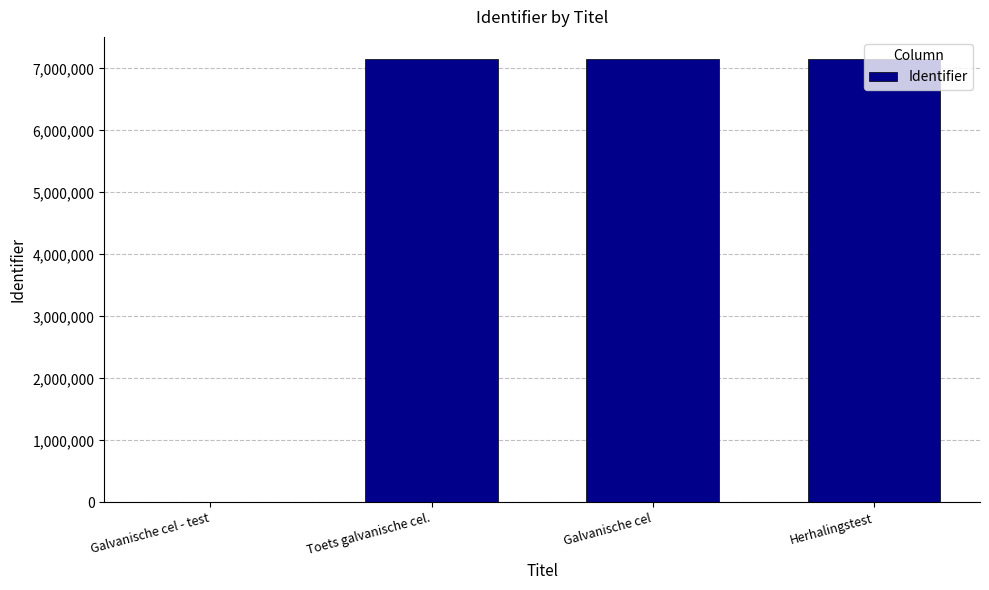

Is it true that the value at Galvanische cel - test is 0?

True